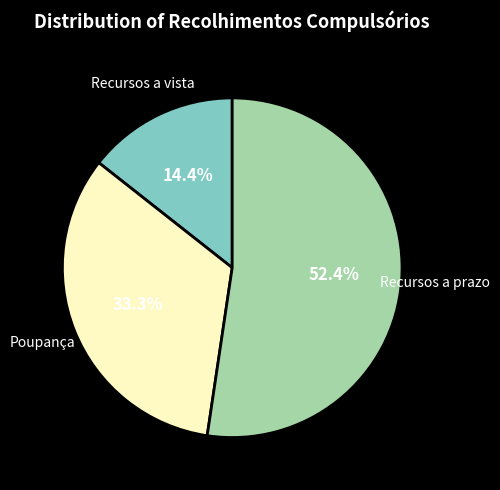

Does any single category account for the majority?

Yes